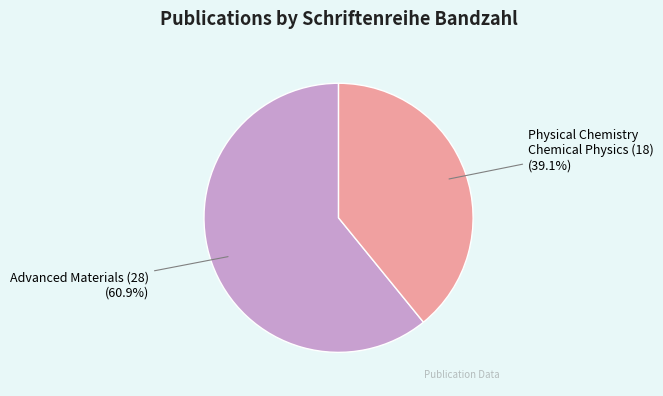

What is the majority slice?

Advanced Materials (28)